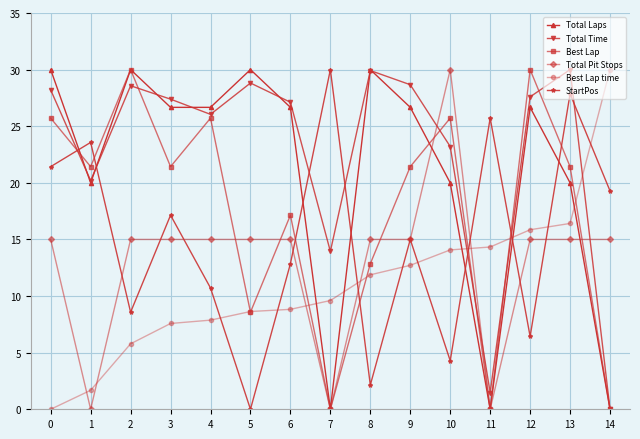

How many positive values does the Total Time series have?

14